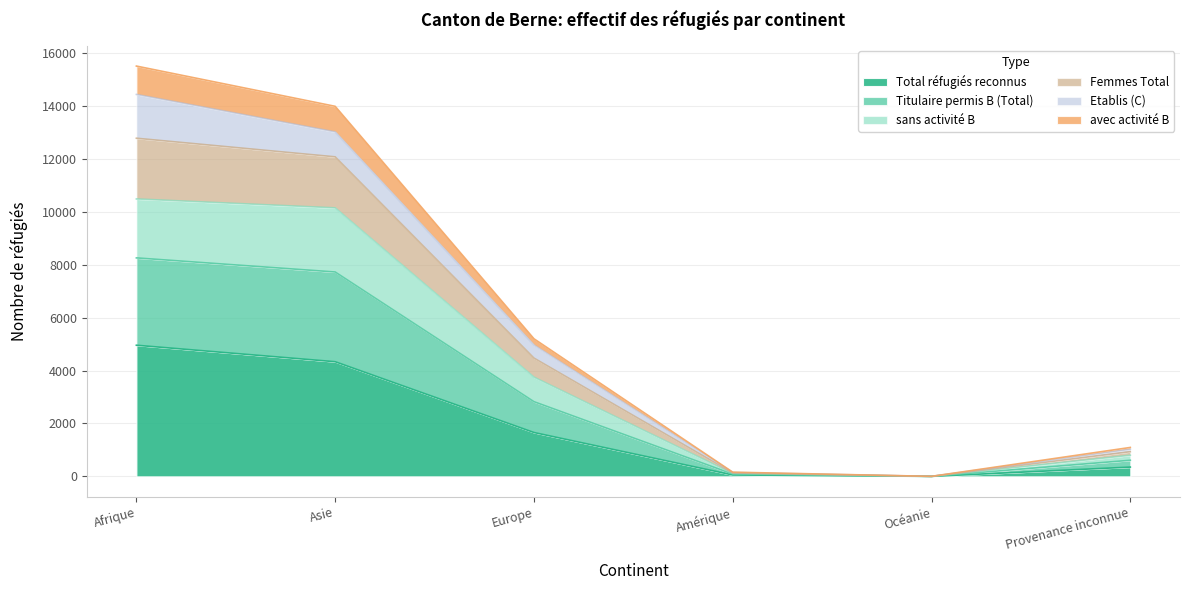

The value of Total réfugiés reconnus at Asie is 2236. True or false?

False